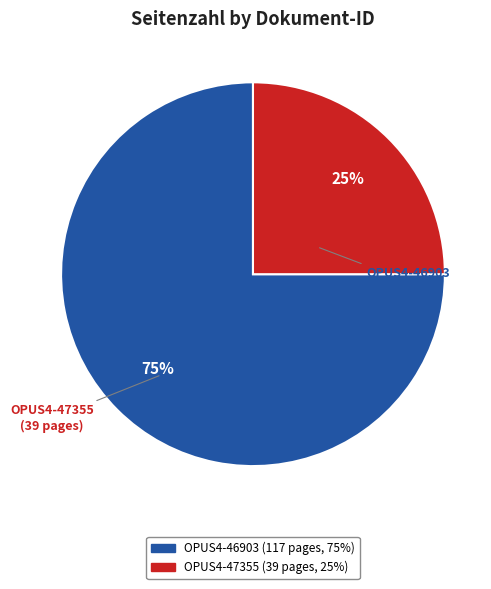

True or false: OPUS4-46903 accounts for 81% of the total.

False